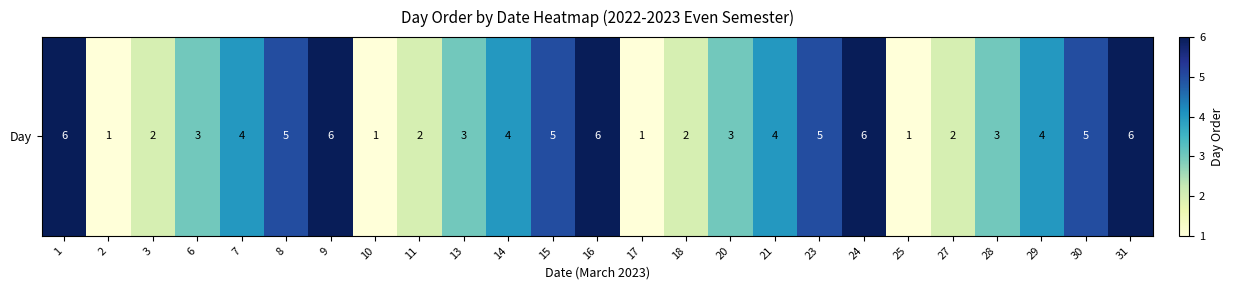

What is the difference between the values at 20 and 11?

1